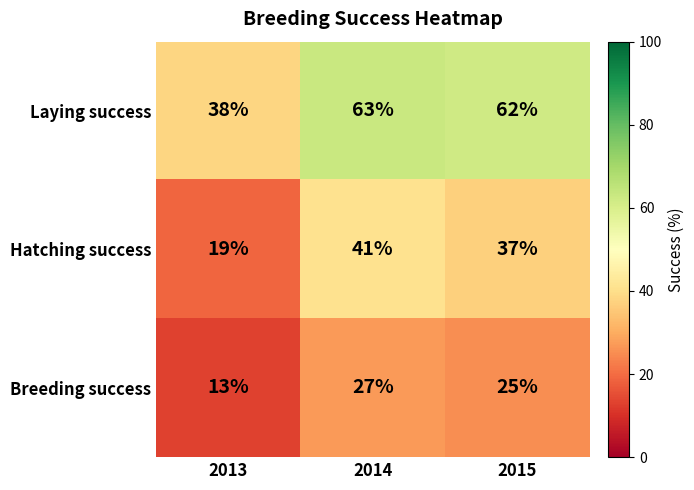

What is the minimum value shown in the chart?

13